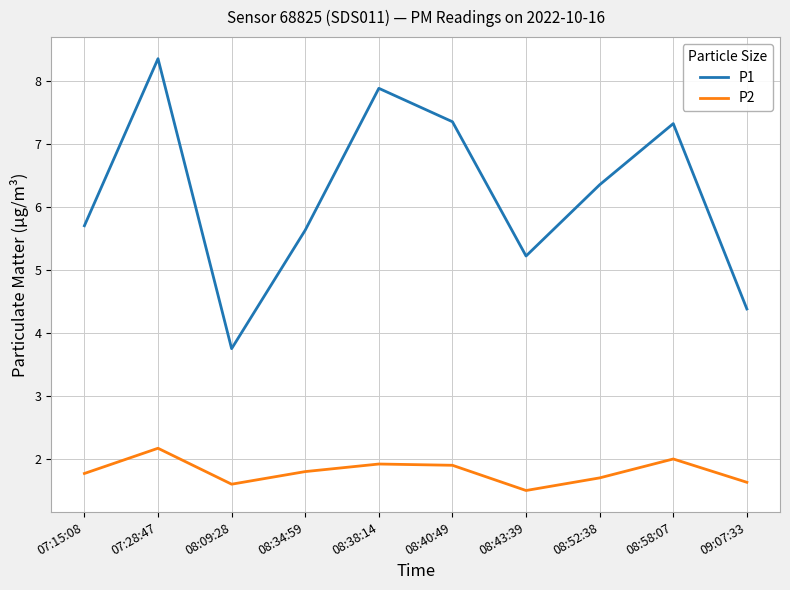

Is the value of P1 at 08:09:28 greater than the value of P2 at 08:52:38?

Yes